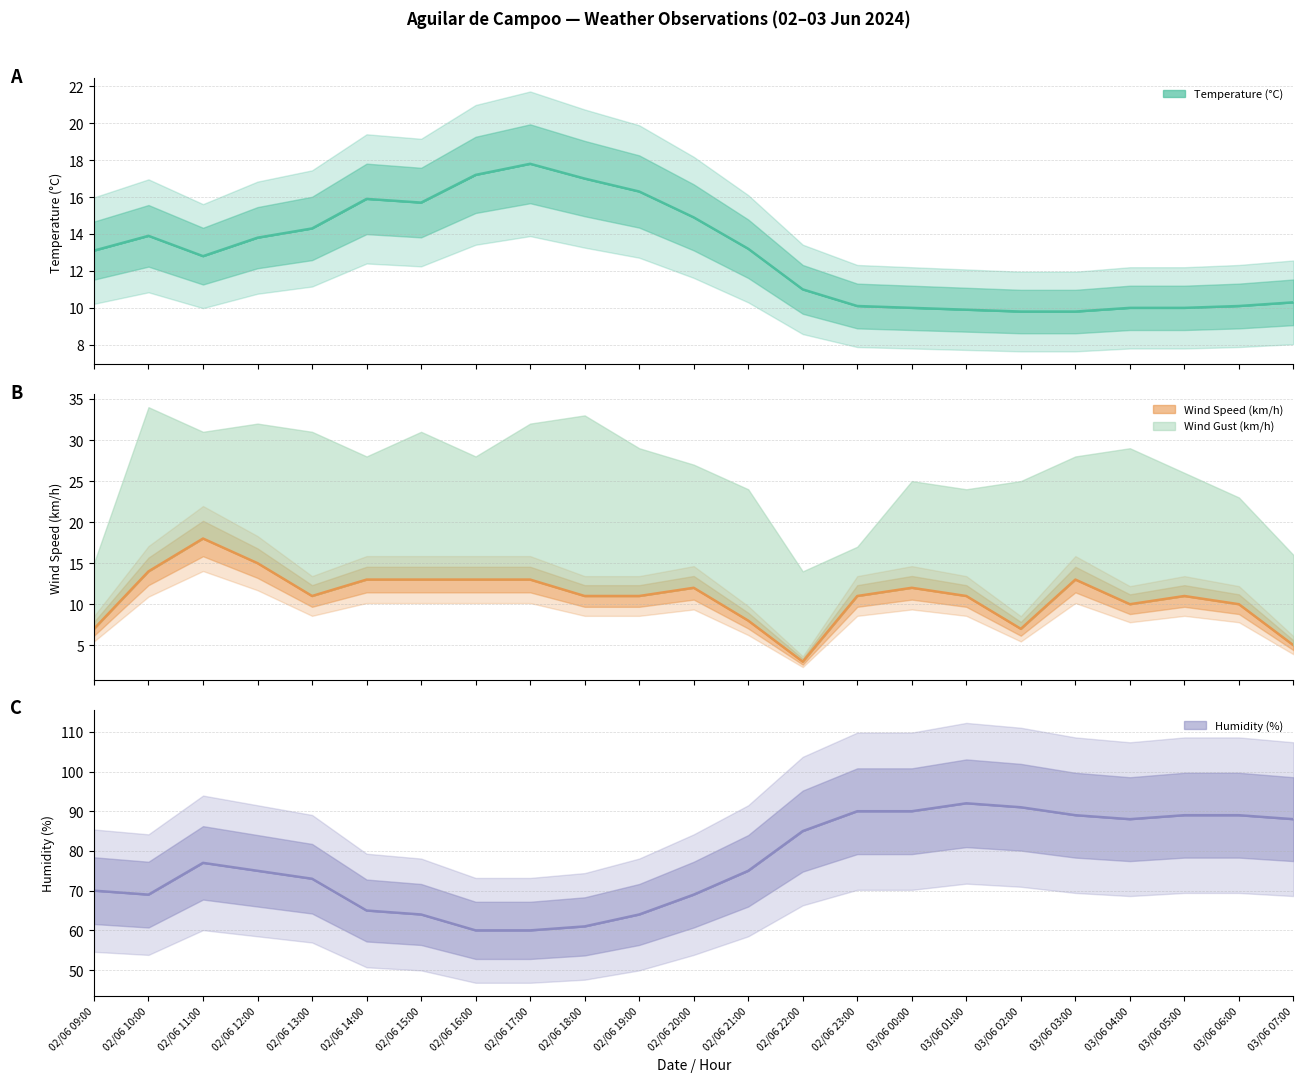

Which category has the lowest value across all series?

02/06 22:00